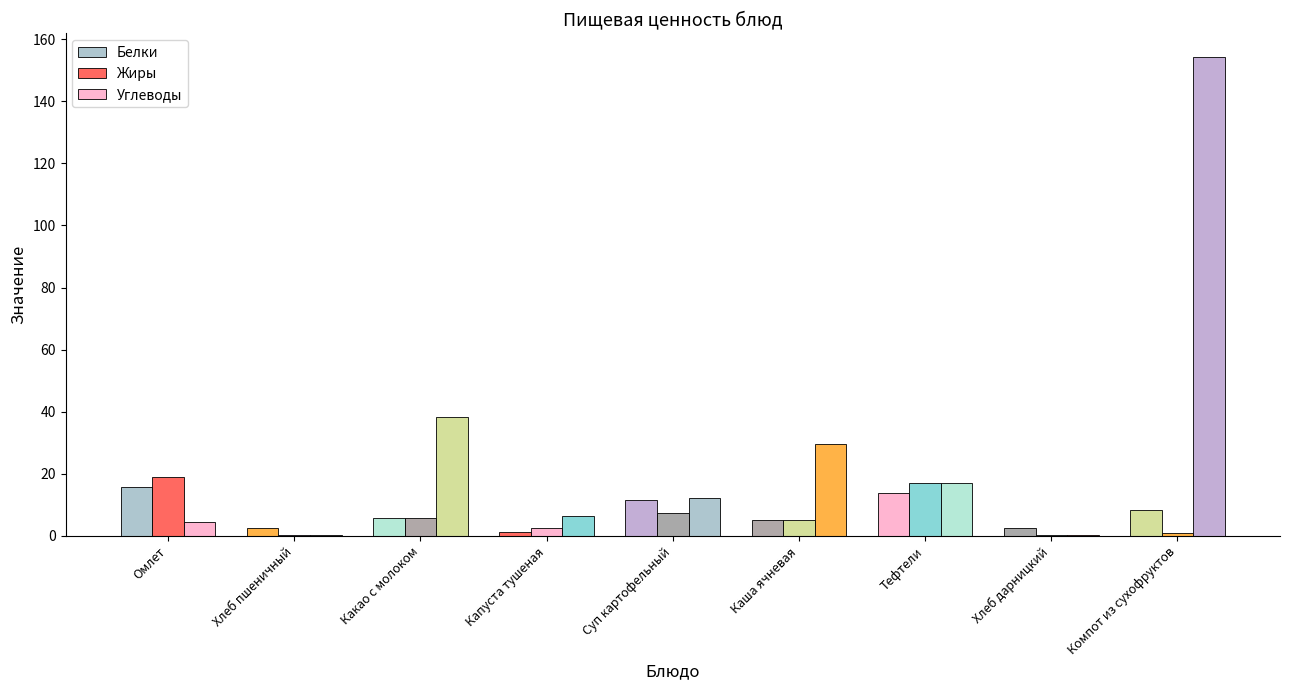

Reading right to left, transcribe all the data shown in this chart.

Белки: 8.4	2.5	13.8	5.1	11.7	1.3	5.7	2.5	15.8
Жиры: 1.1	0.4	17.2	5.1	7.3	2.7	5.8	0.4	18.9
Углеводы: 154.2	0.4	17.2	29.7	12.2	6.3	38.4	0.4	4.6